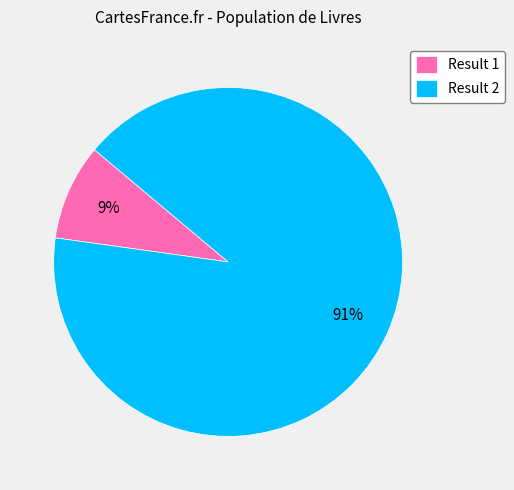

Which category has the smallest portion of the pie?

Result 1